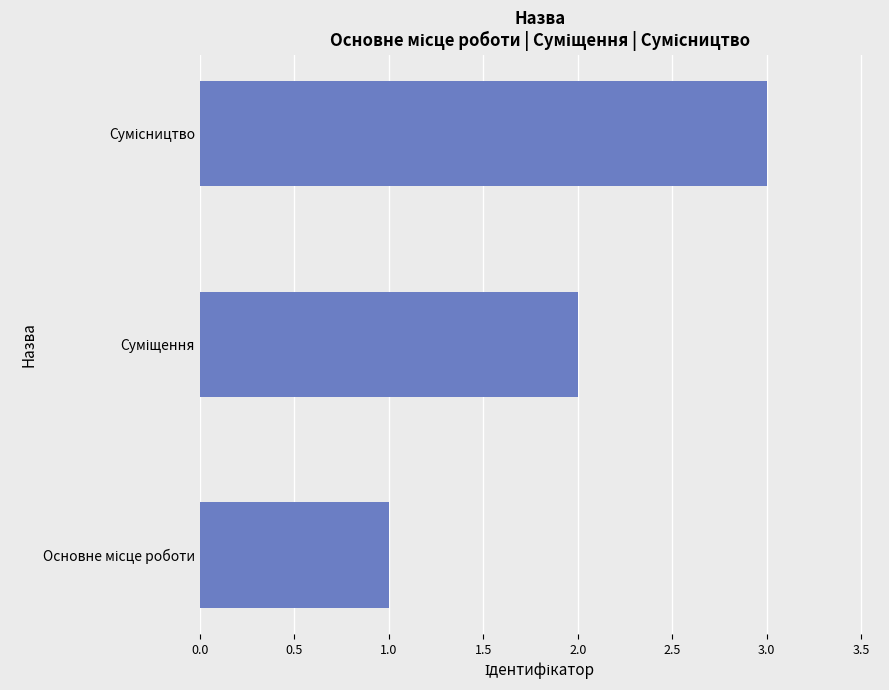

What is the maximum value shown in the chart?

3